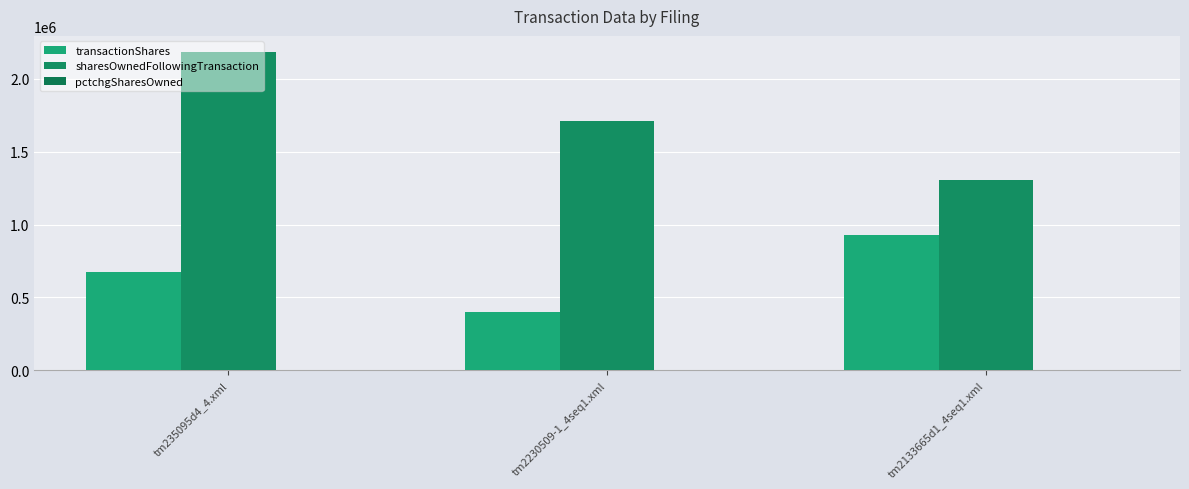

What is the average value of the transactionShares series?

669838